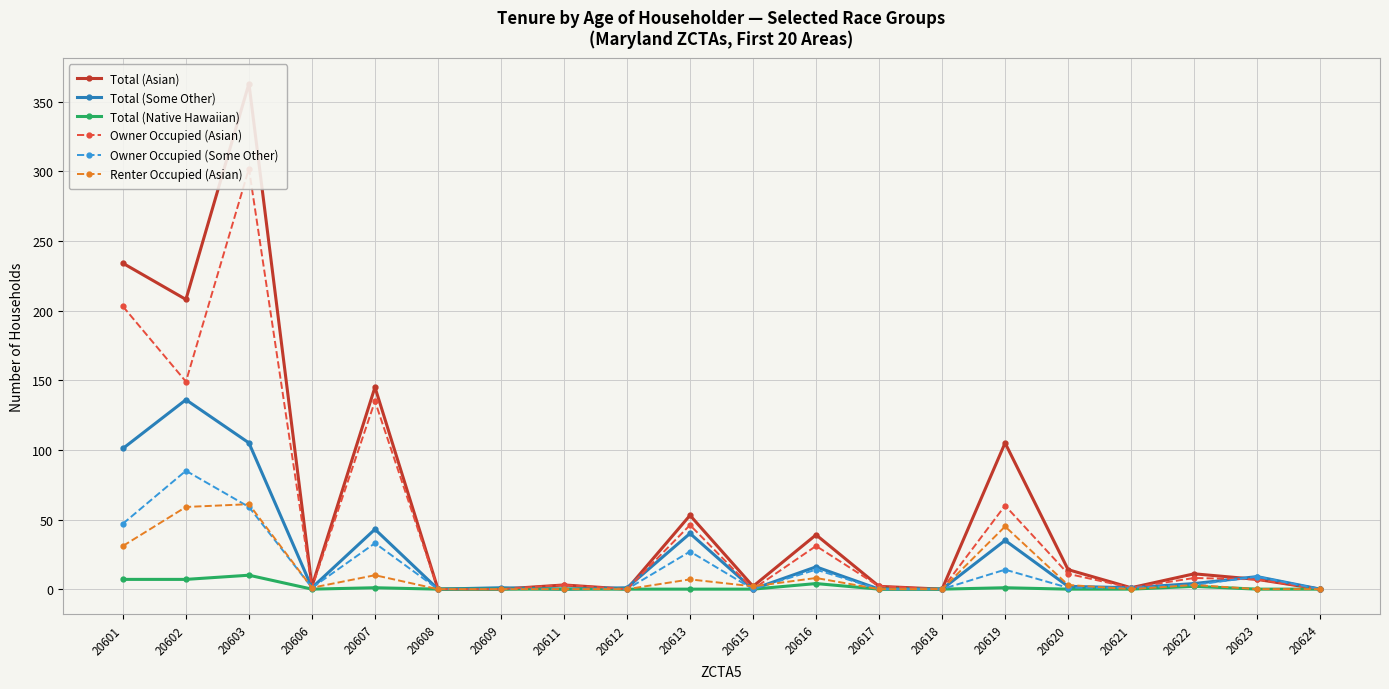

How many distinct data groups are displayed?

6